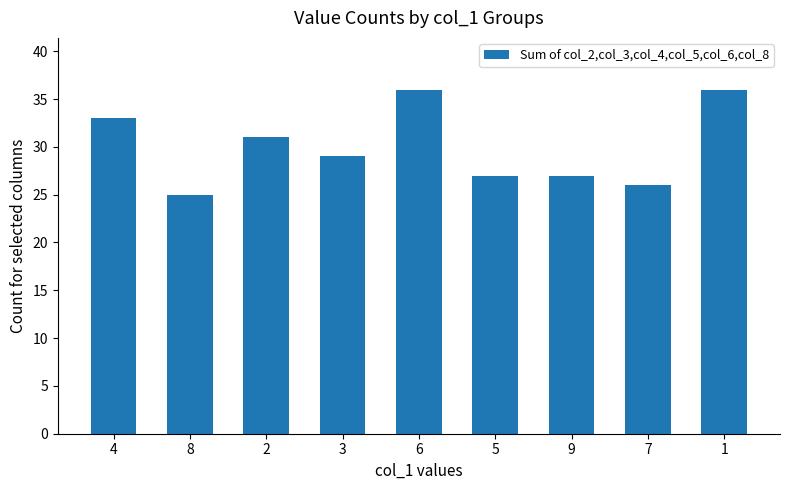

How many data points does each series have?

9